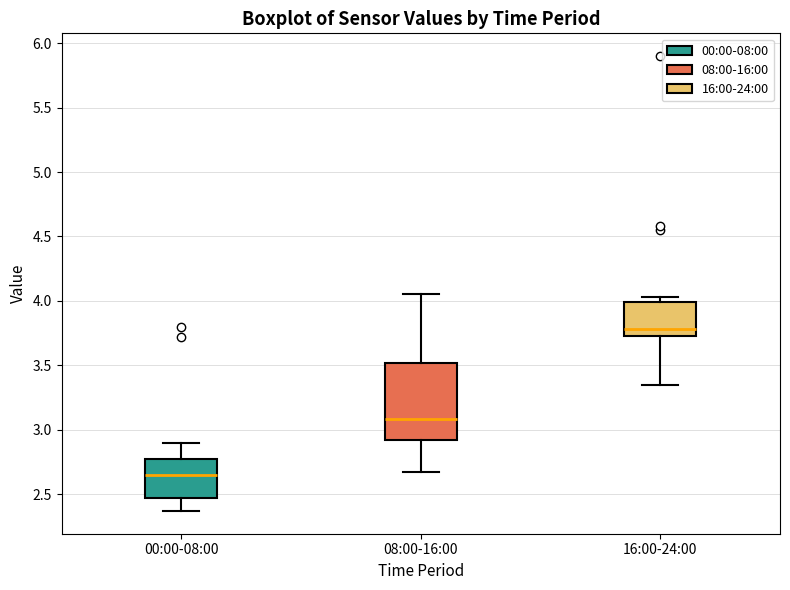

Which box is the tallest, from its lower edge to its upper edge?

08:00-16:00